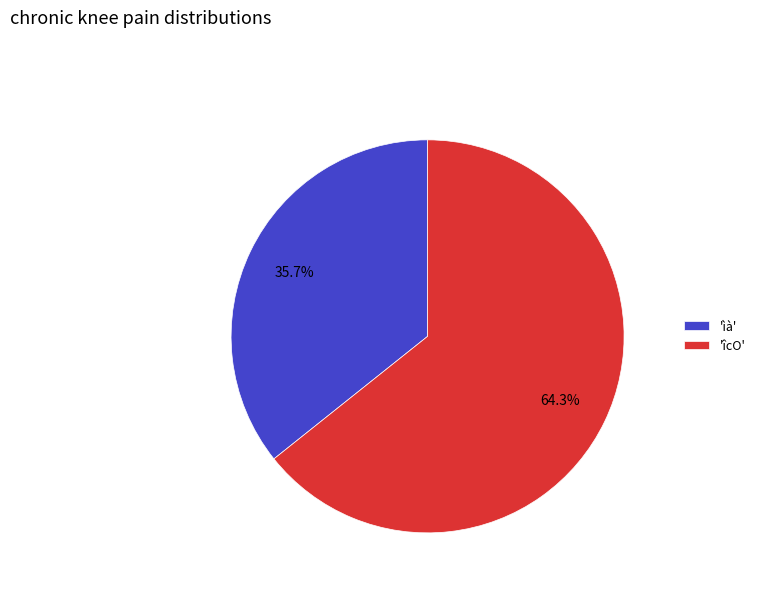

Is 'ìà' the majority of the pie?

No